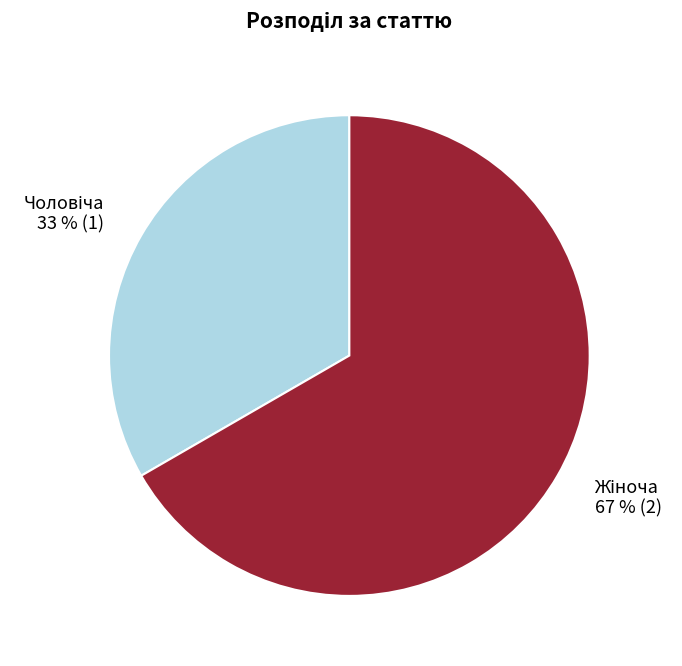

Is there a majority slice in this chart?

Yes